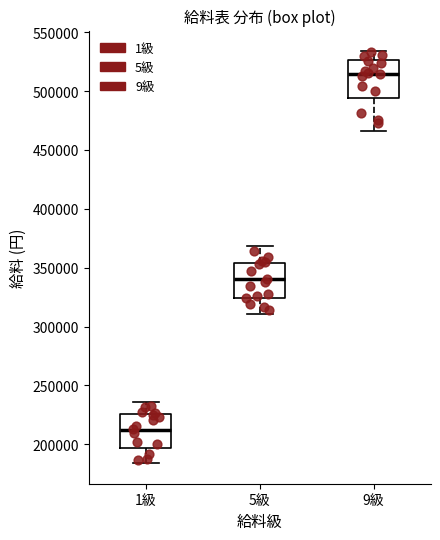

Reading left to right, transcribe this box plot: for each box, give where its median line is, the range the box spans, and where its two whiskers end, as read against the y-axis. The values are not printed on the chart, so give them approximately, as read against the axis.

1級: median 210000, box 195000 to 225000, whiskers 185000 to 235000
5級: median 340000, box 325000 to 355000, whiskers 310000 to 370000
9級: median 515000, box 495000 to 525000, whiskers 465000 to 535000